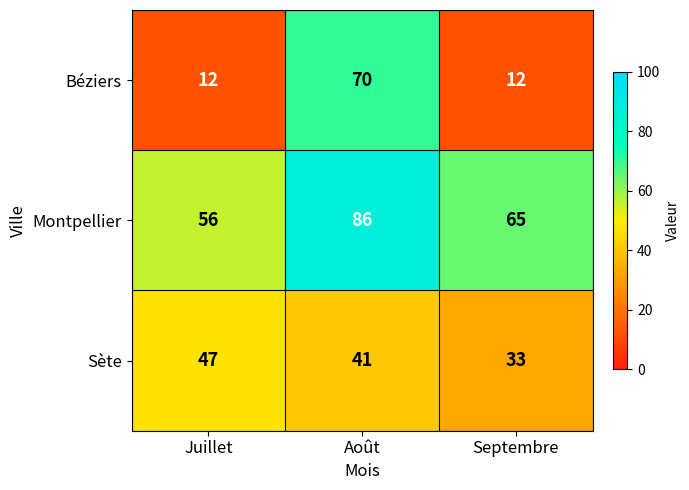

Which series has the largest total across all categories?

Montpellier